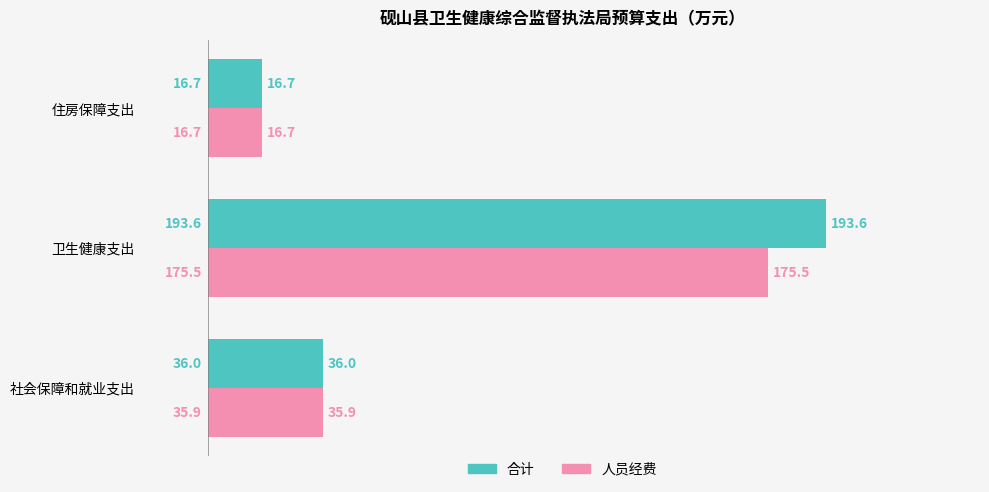

The value of 人员经费 at 社会保障和就业支出 is 35.9. True or false?

True